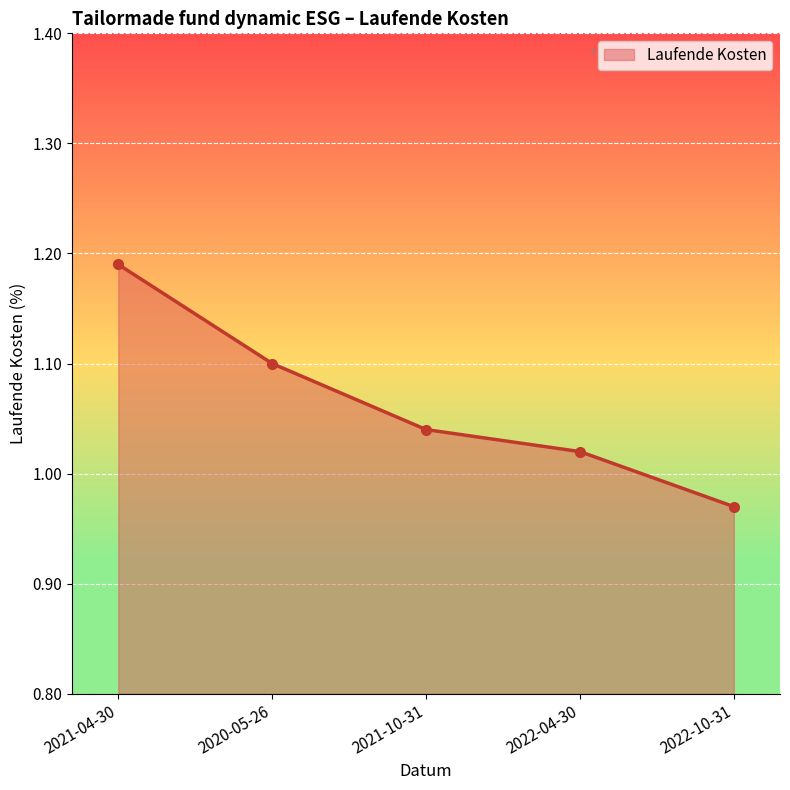

What position from the right is 2021-04-30?

5